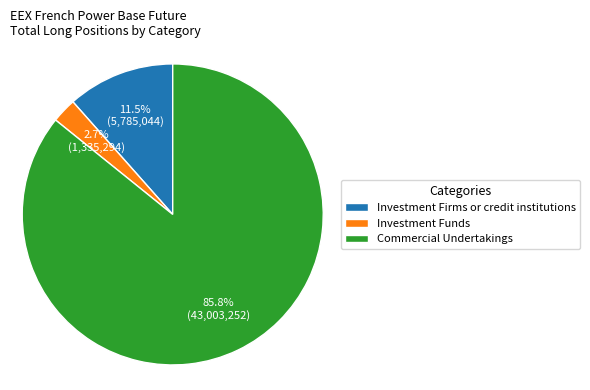

What is the largest slice in the pie chart?

Commercial Undertakings